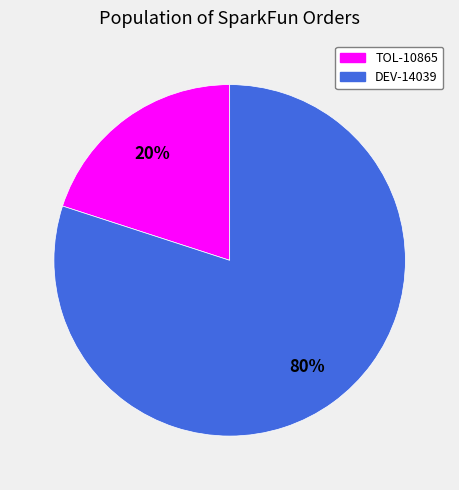

True or false: TOL-10865 accounts for 6% of the total.

False